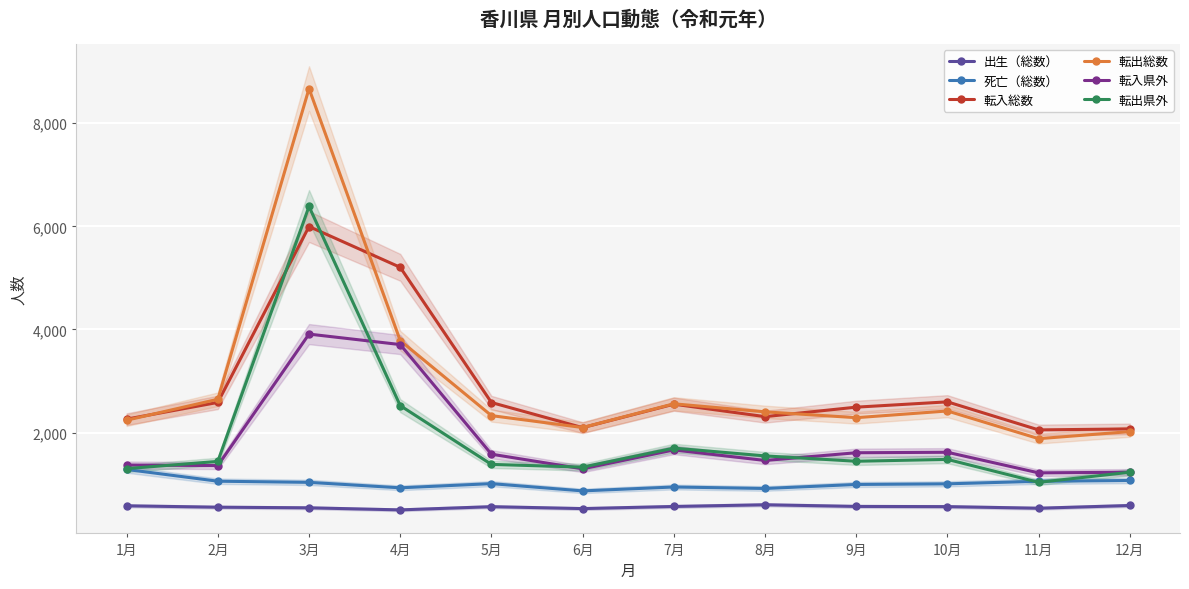

True or false: 出生（総数） has a value of 564 at 10月.

True